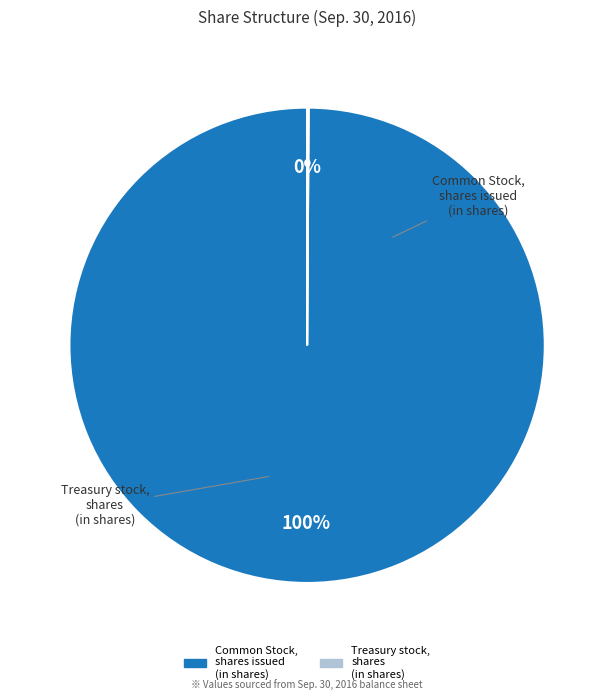

Which category has the biggest portion of the pie?

Common Stock, shares issued